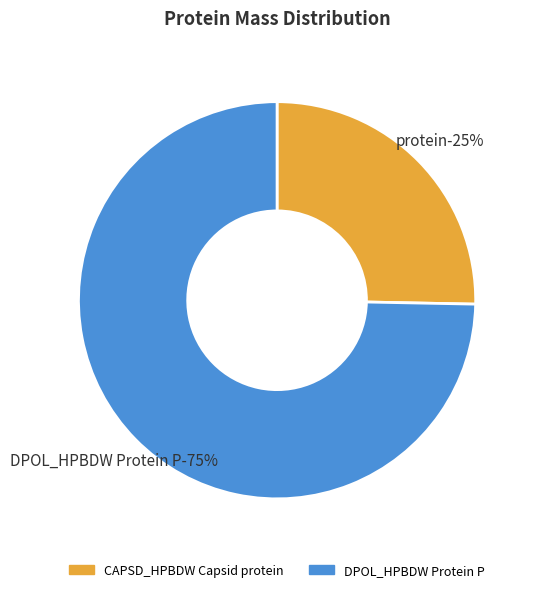

The DPOL_HPBDW Protein P slice represents 82% of the pie. True or false?

False